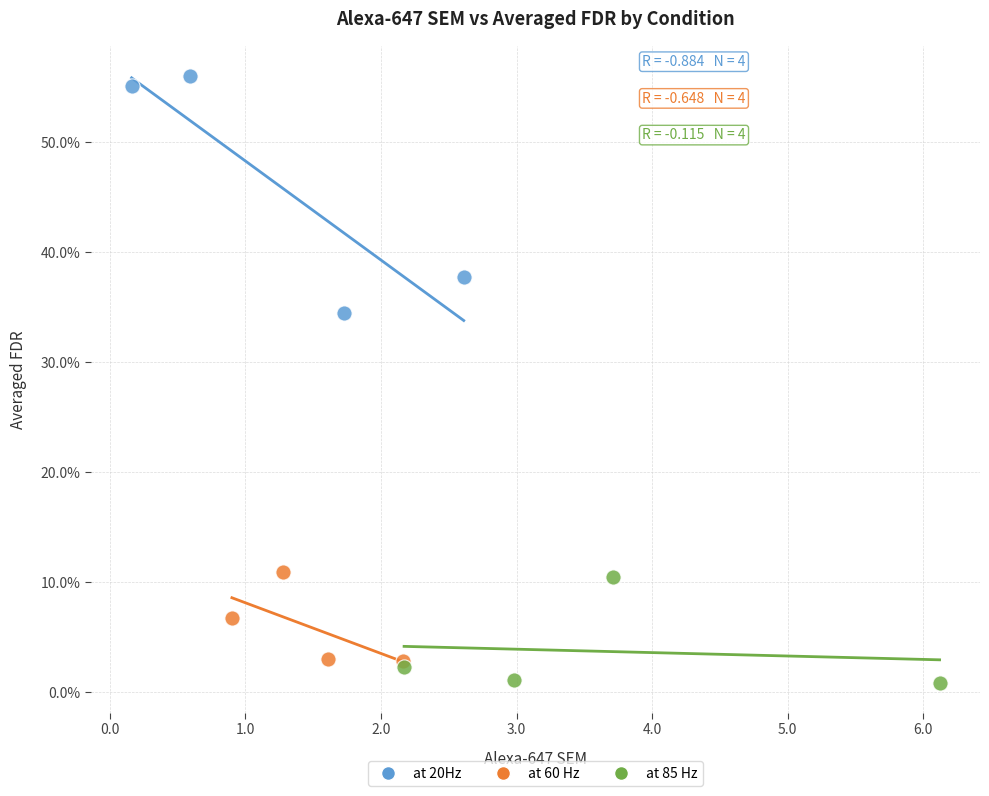

Which series reaches the maximum Y coordinate?

at 20Hz